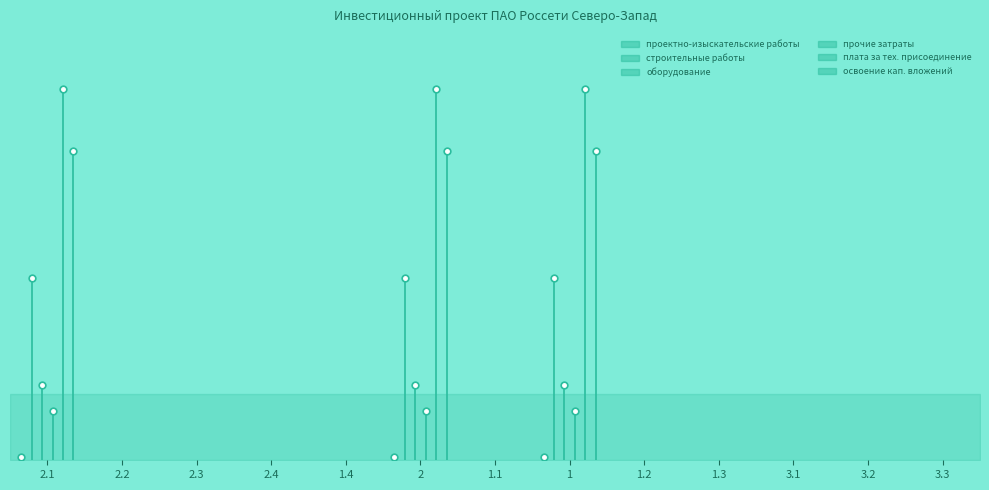

At which category does the chart reach its peak across all series?

2.1